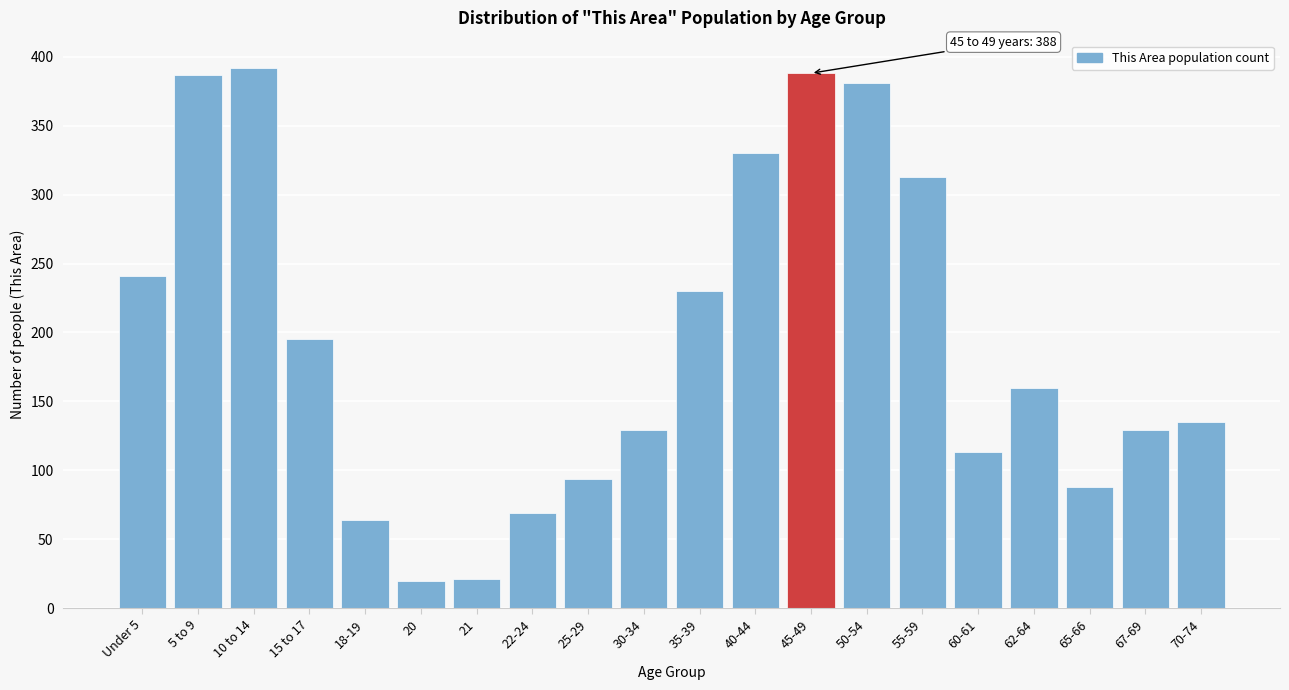

Between 65-66 and 40-44, which is larger?

40-44